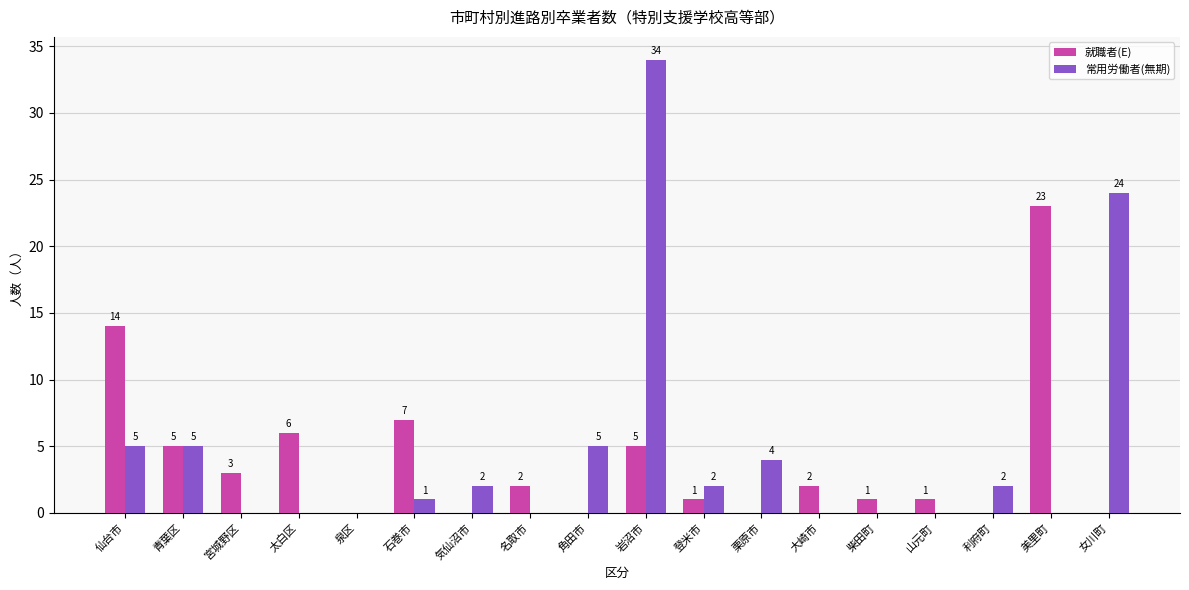

At which category is the sum across all series the highest?

岩沼市